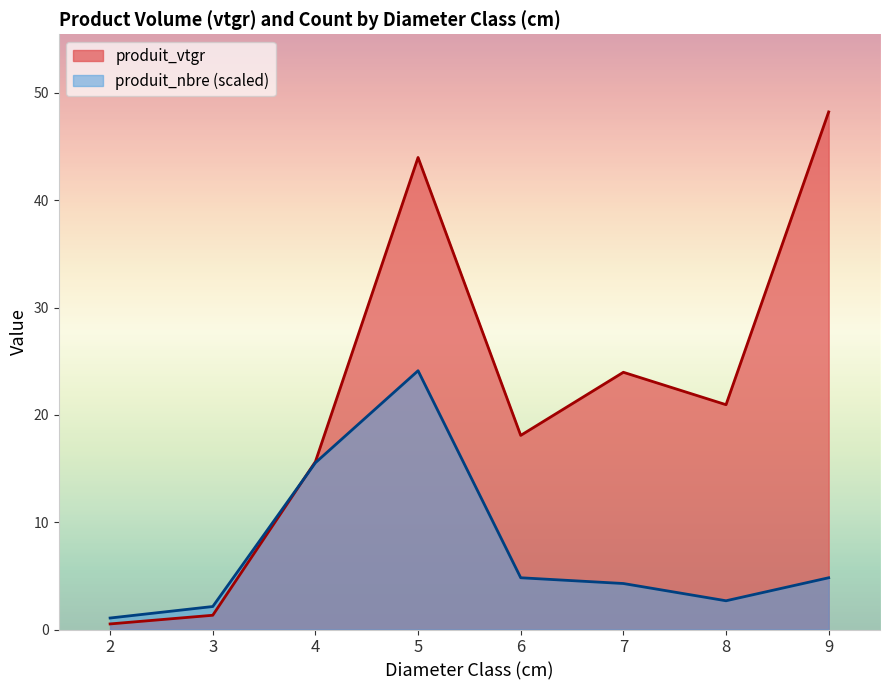

Which series has the largest total across all categories?

produit_vtgr